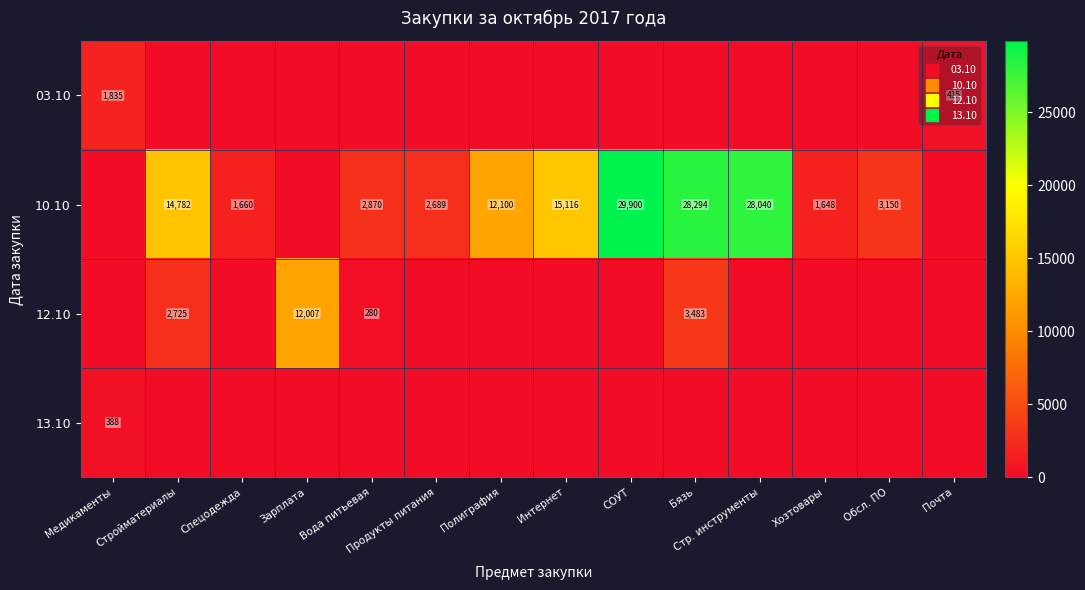

Which label corresponds to the smallest value in the chart?

Стройматериалы